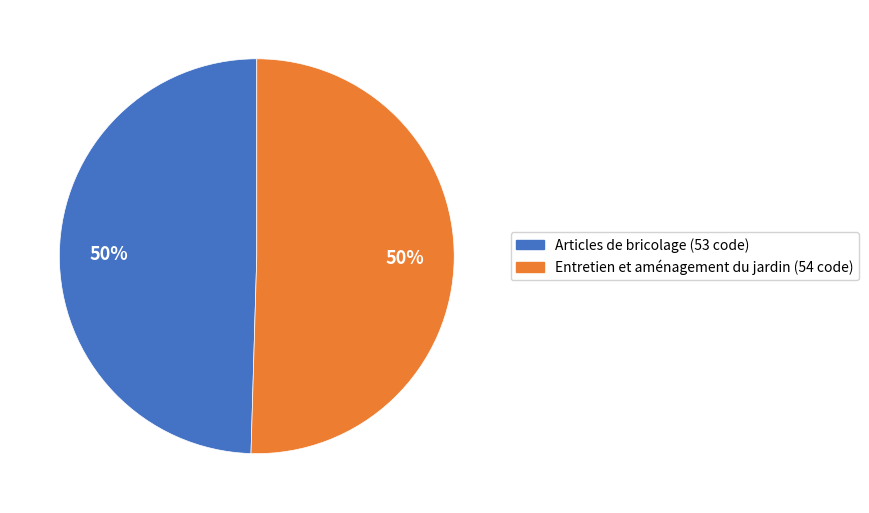

To the nearest percent, what percentage of the pie is Articles de bricolage?

50%